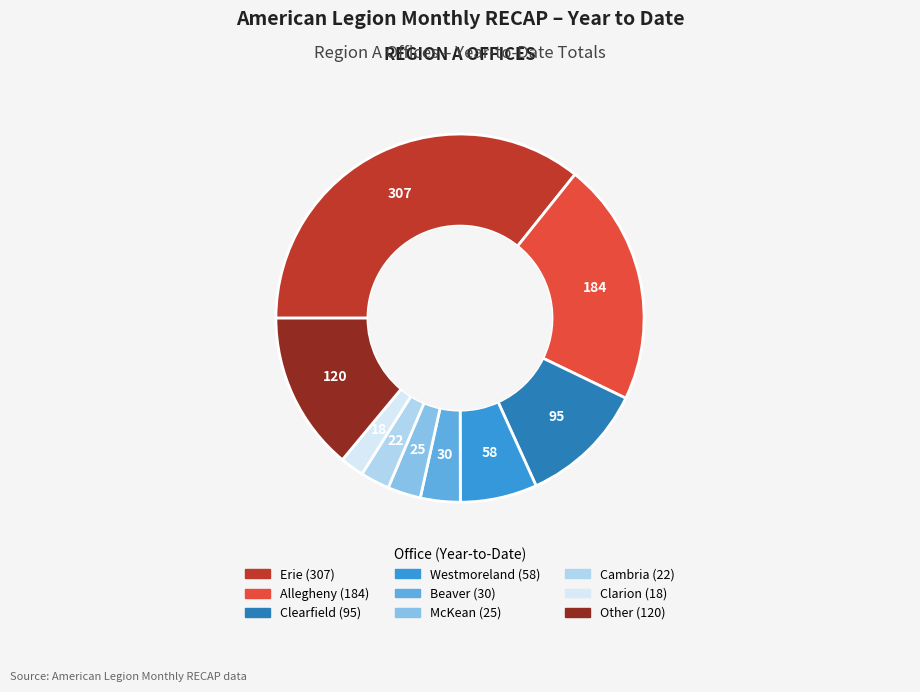

Does any single category account for the majority?

No